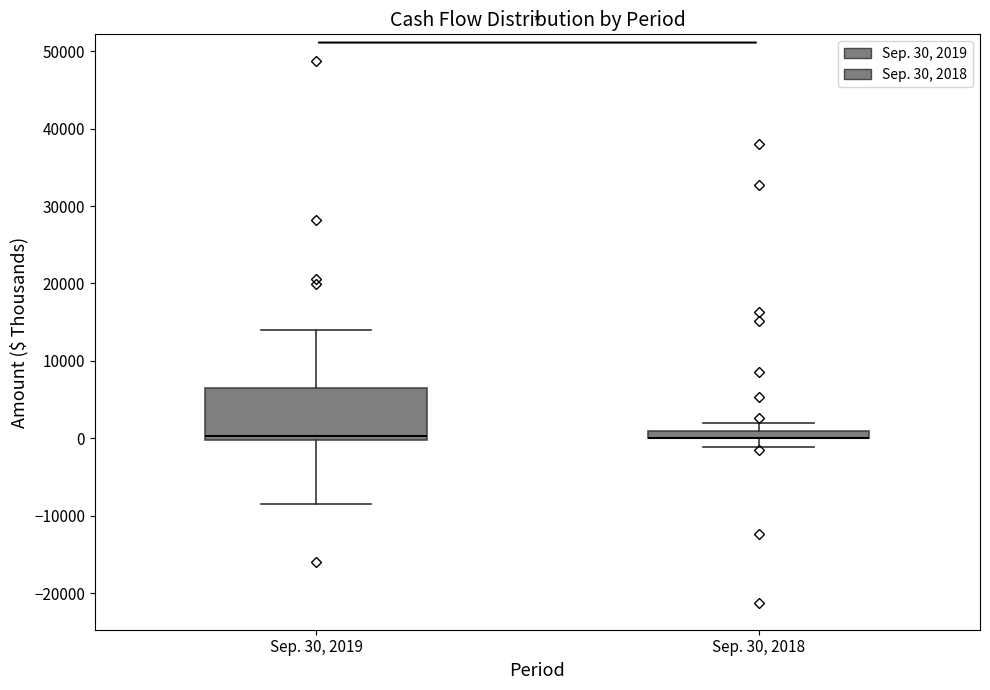

Where is the lower edge of the box for Sep. 30, 2018 on the y-axis? The values are not printed on the chart, so give them approximately, as read against the axis.

0